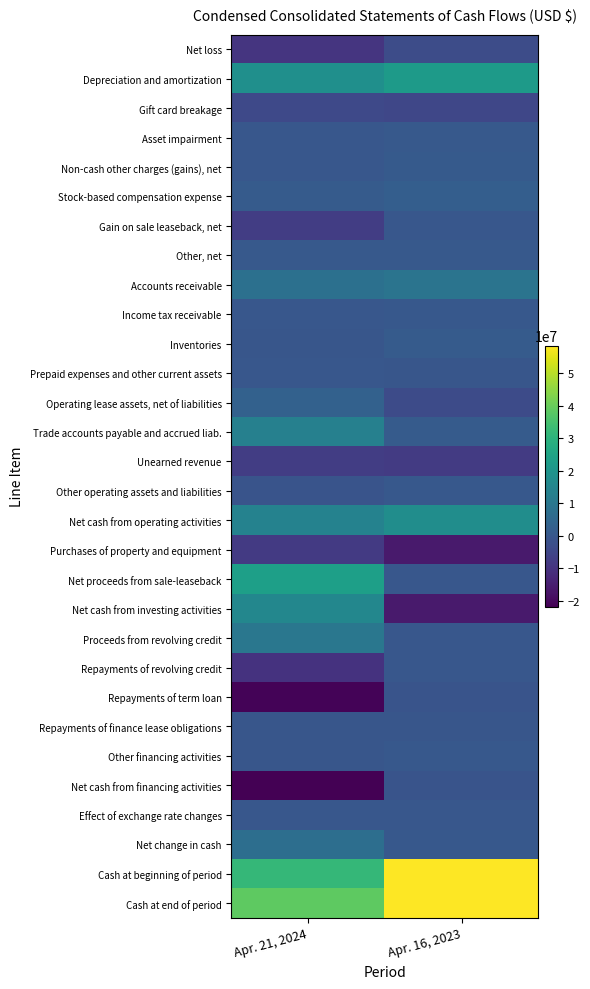

Reading left to right, extract all data points from this chart.

Net loss: Apr. 21, 2024=-9460000	Apr. 16, 2023=-3256000
Depreciation and amortization: Apr. 21, 2024=18154000	Apr. 16, 2023=21825000
Gift card breakage: Apr. 21, 2024=-4162000	Apr. 16, 2023=-4809000
Asset impairment: Apr. 21, 2024=0	Apr. 16, 2023=694000
Non-cash other charges (gains), net: Apr. 21, 2024=-193000	Apr. 16, 2023=770000
Stock-based compensation expense: Apr. 21, 2024=1190000	Apr. 16, 2023=2172000
Gain on sale leaseback, net: Apr. 21, 2024=-7425000	Apr. 16, 2023=0
Other, net: Apr. 21, 2024=672000	Apr. 16, 2023=606000
Accounts receivable: Apr. 21, 2024=7610000	Apr. 16, 2023=8907000
Income tax receivable: Apr. 21, 2024=31000	Apr. 16, 2023=89000
Inventories: Apr. 21, 2024=-383000	Apr. 16, 2023=1068000
Prepaid expenses and other current assets: Apr. 21, 2024=-195000	Apr. 16, 2023=-399000
Operating lease assets, net of liabilities: Apr. 21, 2024=3024000	Apr. 16, 2023=-3654000
Trade accounts payable and accrued liab.: Apr. 21, 2024=13179000	Apr. 16, 2023=1086000
Unearned revenue: Apr. 21, 2024=-7232000	Apr. 16, 2023=-7949000
Other operating assets and liabilities: Apr. 21, 2024=-1076000	Apr. 16, 2023=192000
Net cash from operating activities: Apr. 21, 2024=13734000	Apr. 16, 2023=17342000
Purchases of property and equipment: Apr. 21, 2024=-8248000	Apr. 16, 2023=-16084000
Net proceeds from sale-leaseback: Apr. 21, 2024=23393000	Apr. 16, 2023=0
Net cash from investing activities: Apr. 21, 2024=15145000	Apr. 16, 2023=-16084000
Proceeds from revolving credit: Apr. 21, 2024=10000000	Apr. 16, 2023=0
Repayments of revolving credit: Apr. 21, 2024=-10000000	Apr. 16, 2023=0
Repayments of term loan: Apr. 21, 2024=-21232000	Apr. 16, 2023=-1000000
Repayments of finance lease obligations: Apr. 21, 2024=-291000	Apr. 16, 2023=-241000
Other financing activities: Apr. 21, 2024=-371000	Apr. 16, 2023=224000
Net cash from financing activities: Apr. 21, 2024=-21894000	Apr. 16, 2023=-1017000
Effect of exchange rate changes: Apr. 21, 2024=2000	Apr. 16, 2023=-1000
Net change in cash: Apr. 21, 2024=6987000	Apr. 16, 2023=240000
Cash at beginning of period: Apr. 21, 2024=31565000	Apr. 16, 2023=58206000
Cash at end of period: Apr. 21, 2024=38552000	Apr. 16, 2023=58446000